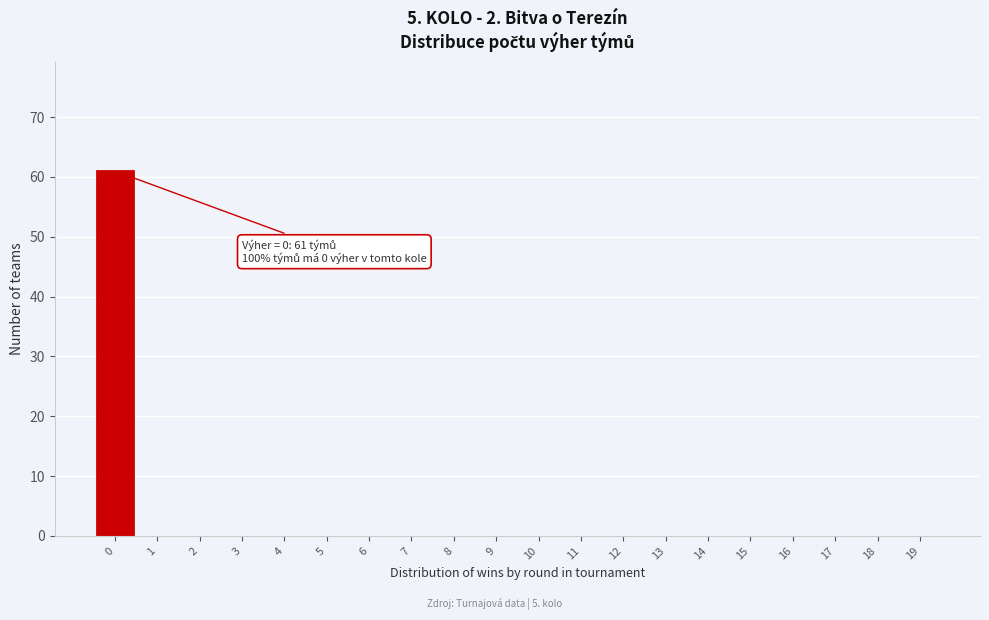

Reading left to right, list all the values displayed in this chart.

0=61	1=0	2=0	3=0	4=0	5=0	6=0	7=0	8=0	9=0	10=0	11=0	12=0	13=0	14=0	15=0	16=0	17=0	18=0	19=0